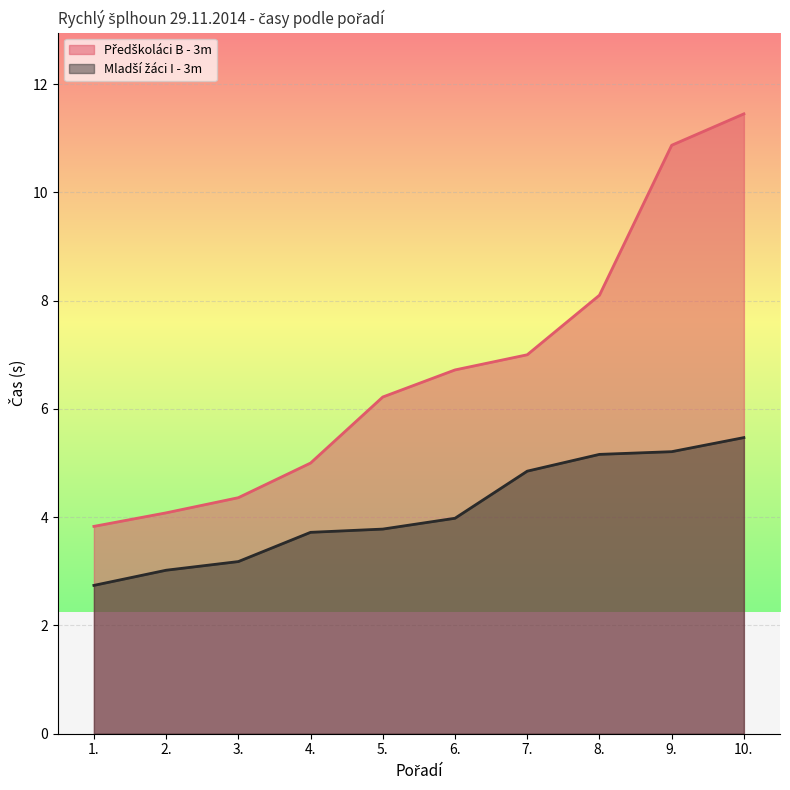

What position from the left is 10.?

10